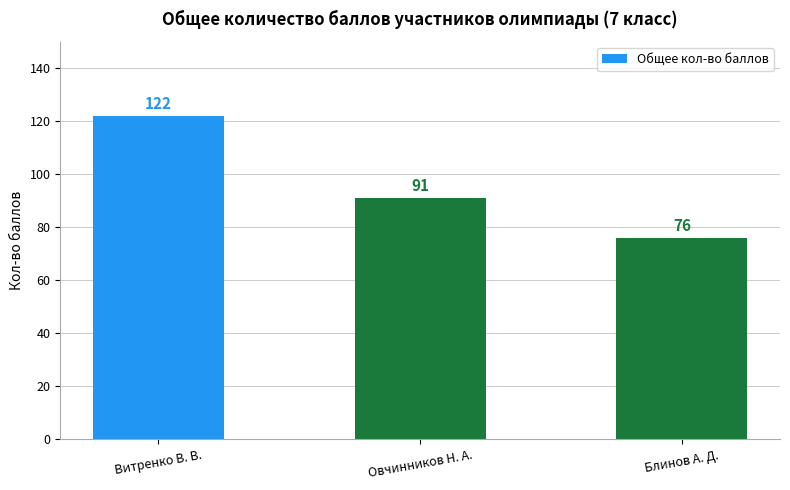

List the labels in order of value, largest first.

Витренко В. В., Овчинников Н. А., Блинов А. Д.